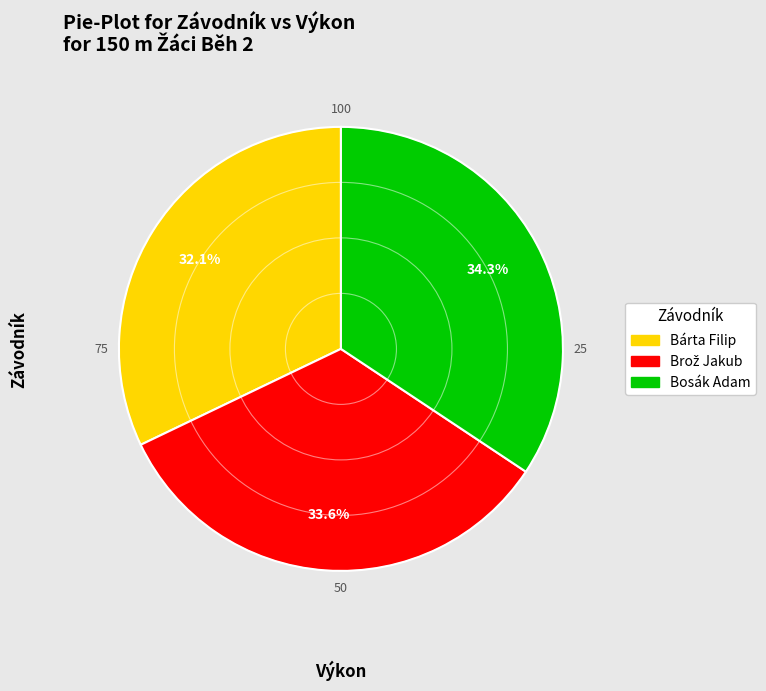

True or false: Bosák Adam accounts for 34% of the total.

True